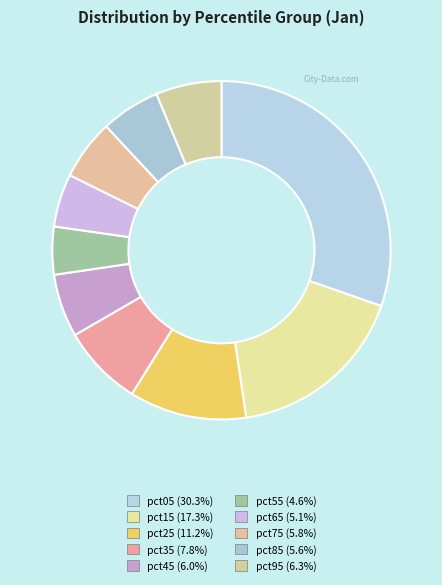

How many segments does this pie chart have?

10